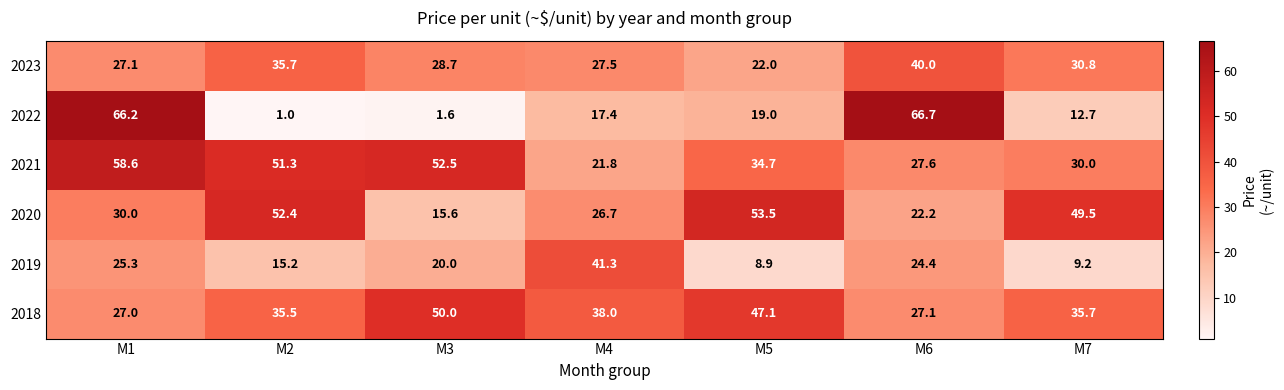

What is the difference between the 2022 values at M7 and M3?

11.1